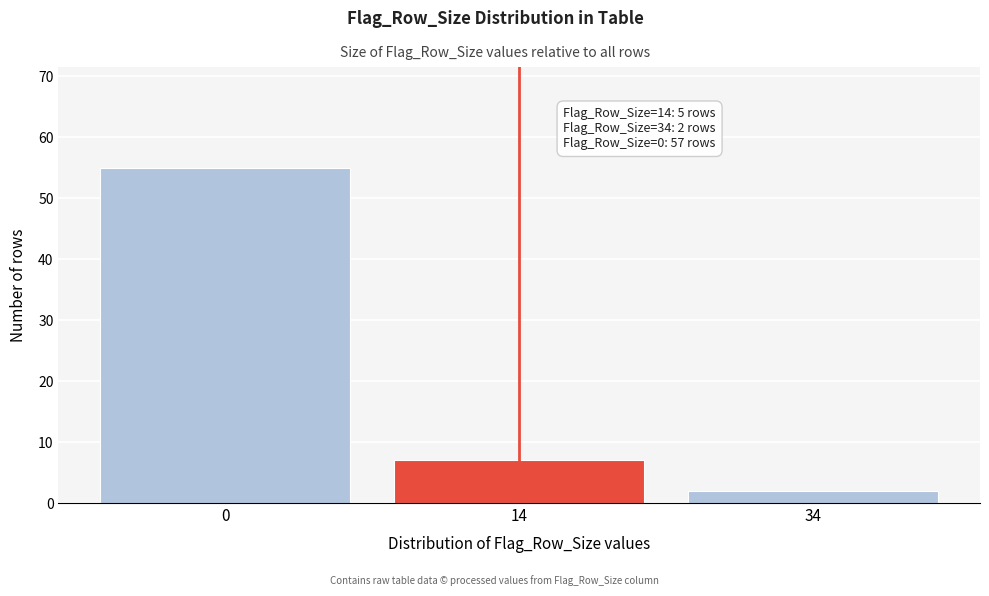

Reading right to left, extract all data points from this chart.

2	7	55